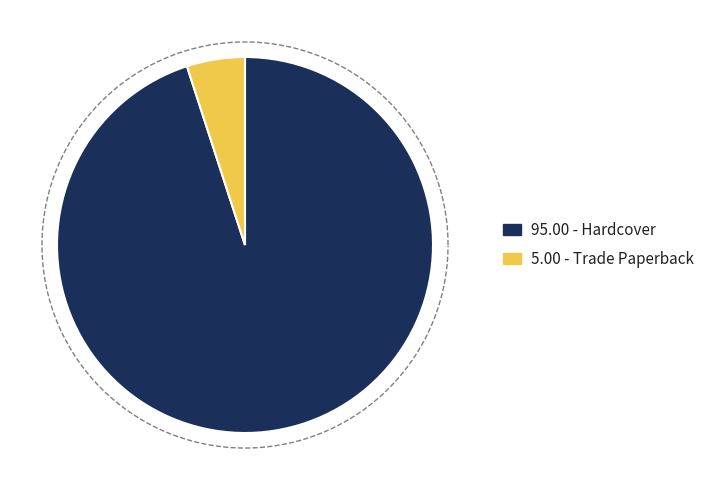

What portion of the pie excludes Trade Paperback?

95.0%